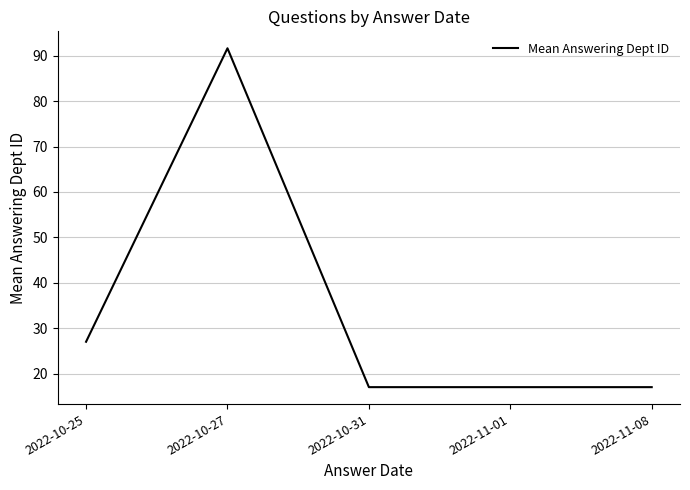

The value at 2022-10-31 is 11.5. True or false?

False